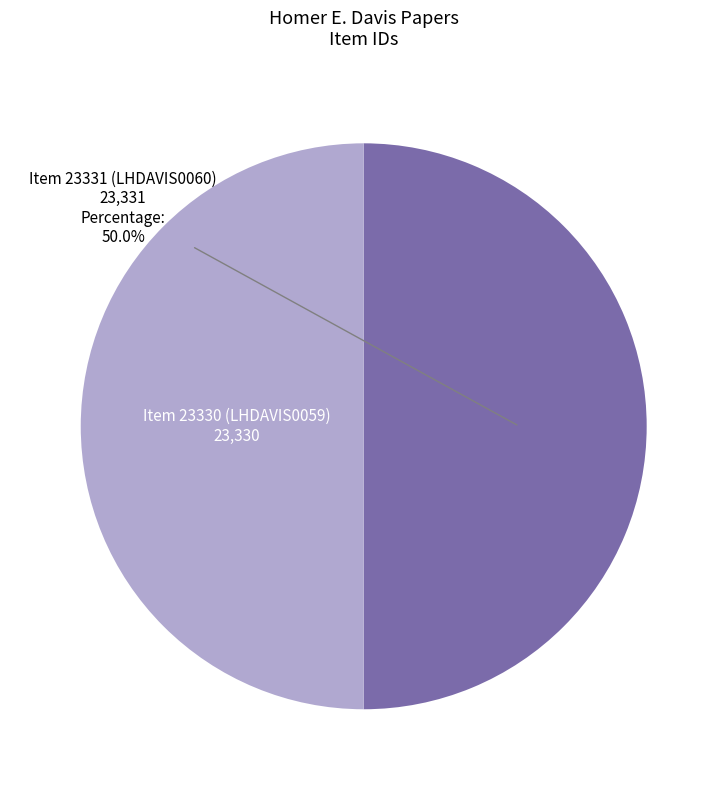

Is it true that Item 23331 (LHDAVIS0060) is 42% of the pie?

False